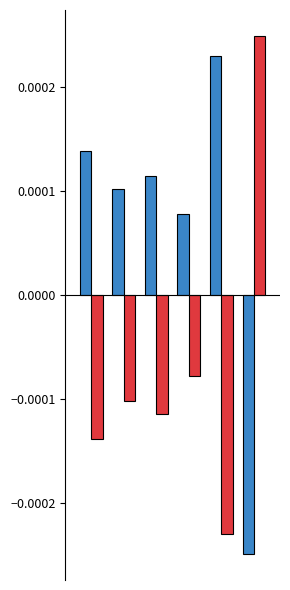

Are the bars grouped side by side (vs. stacked)?

Yes